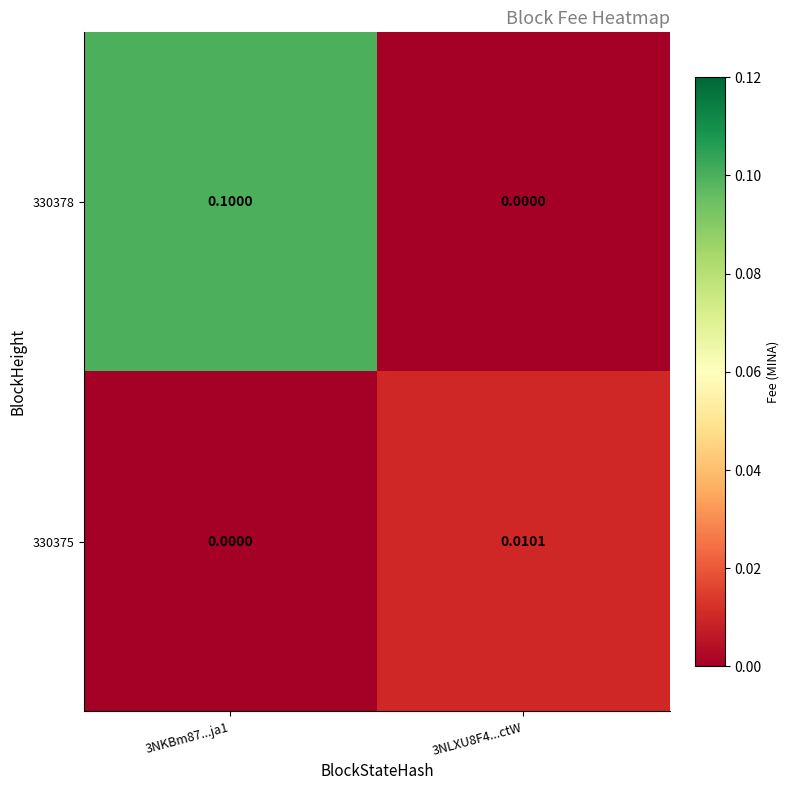

Is the value of 330378 at 3NKBm87...ja1 greater than the value of 330375 at 3NKBm87...ja1?

Yes